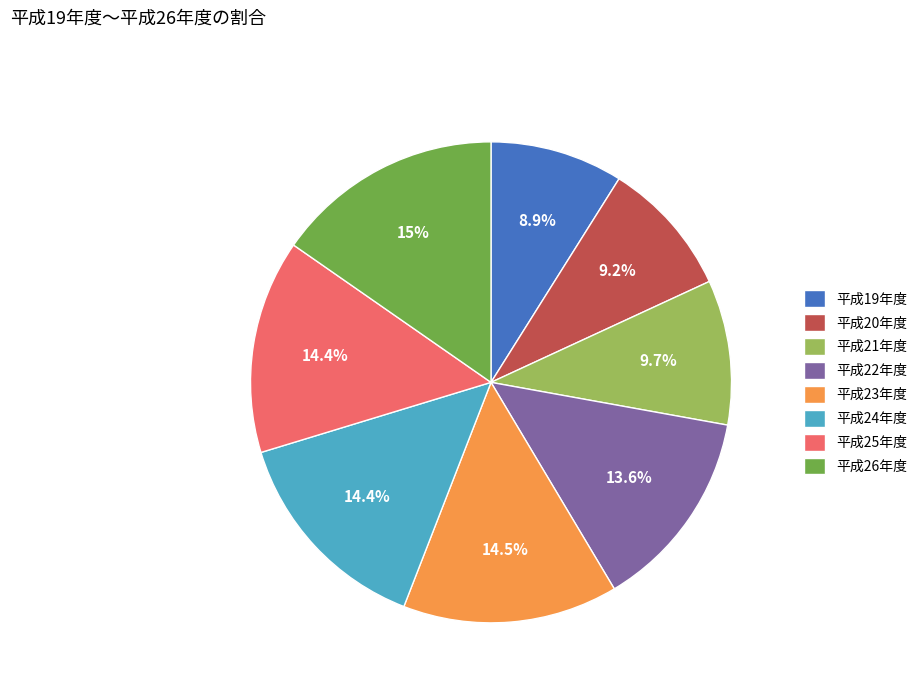

Approximately how many times larger is the value at 平成20年度 compared to 平成21年度?

0.9